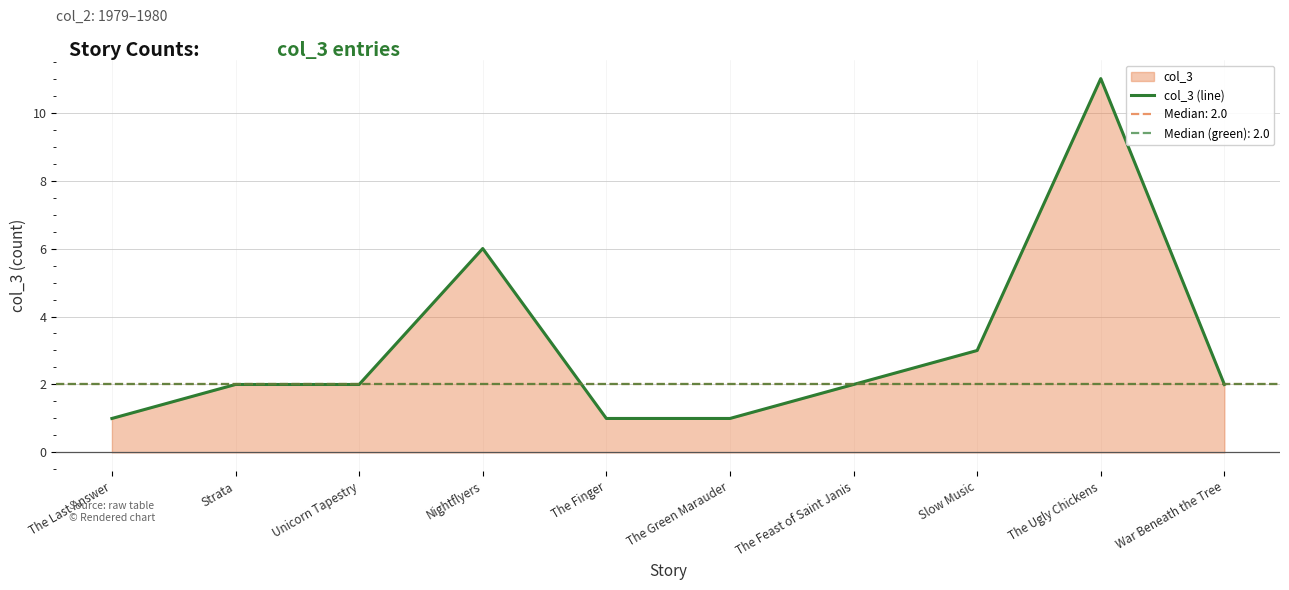

What is the label of the 1st point from the left?

The Last Answer